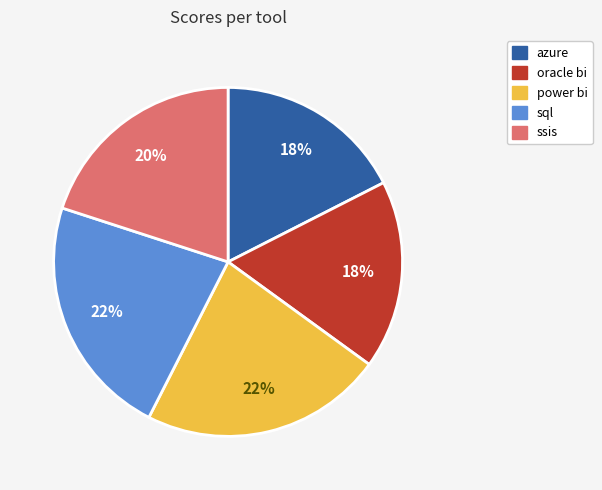

Do power bi and oracle bi together represent more than half of the pie?

No